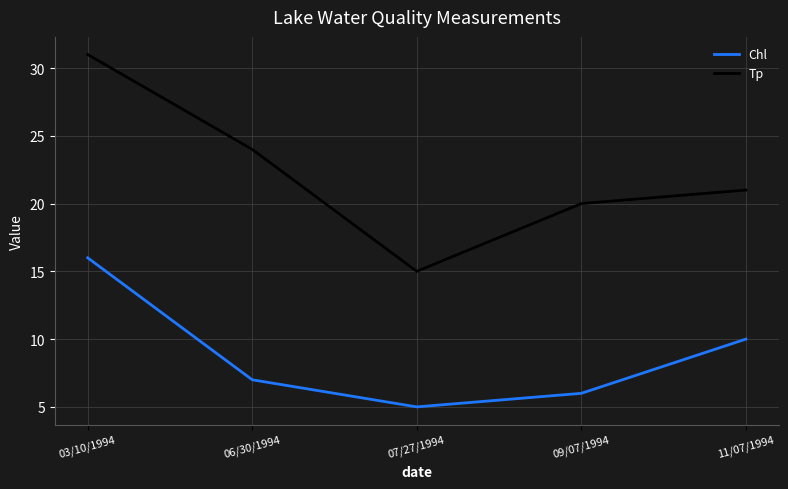

What position from the left is 03/10/1994?

1